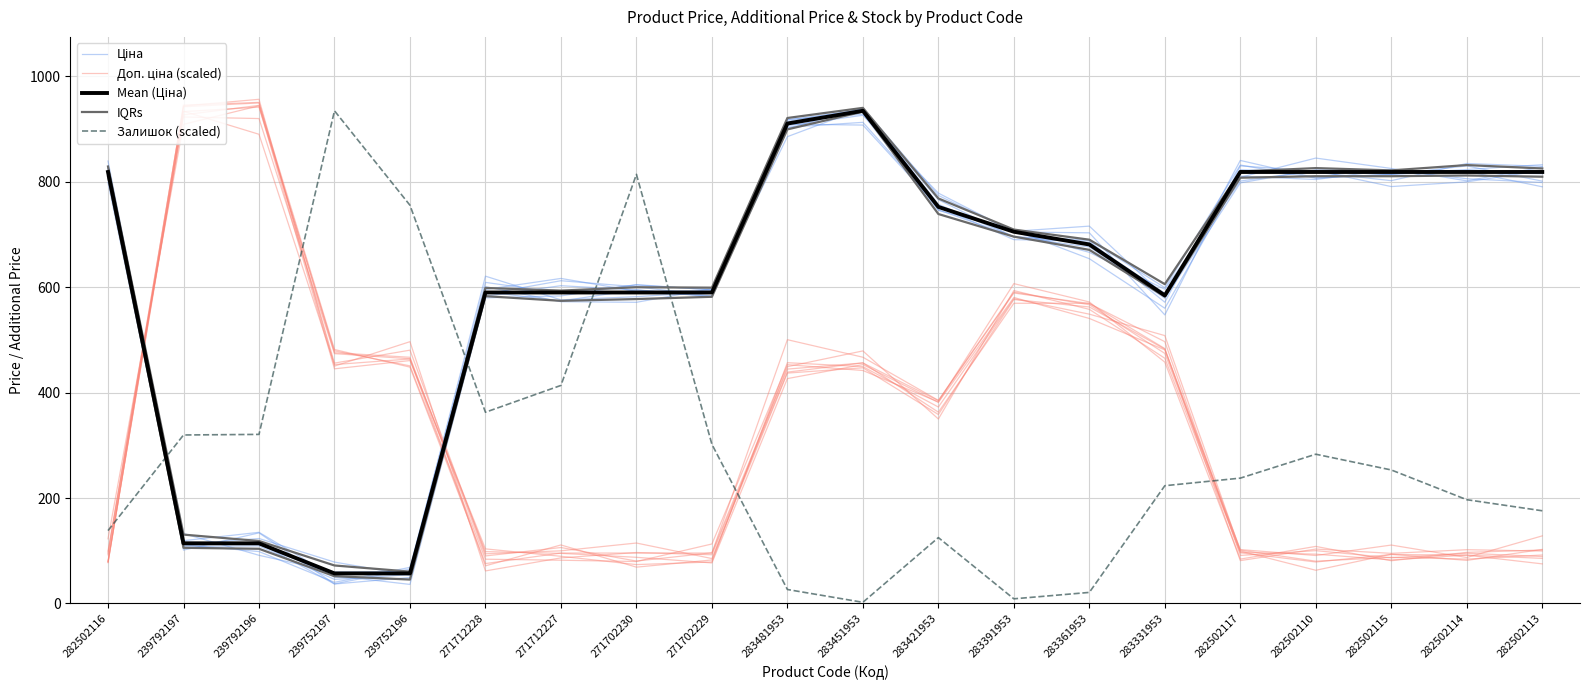

Is the value of Доп. ціна (scaled) at 239752197 greater than the value of Mean (Ціна) at 239792197?

Yes